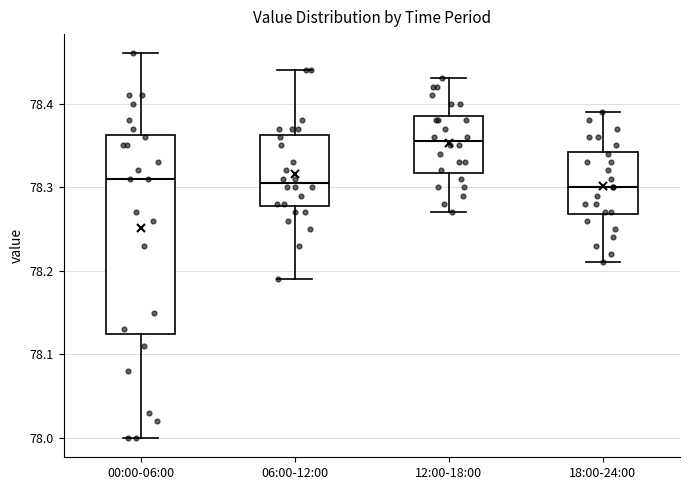

Reading left to right, transcribe this box plot: for each box, give where its median line is, the range the box spans, and where its two whiskers end, as read against the y-axis. The values are not printed on the chart, so give them approximately, as read against the axis.

00:00-06:00: median 78.31, box 78.13 to 78.36, whiskers 78.00 to 78.46
06:00-12:00: median 78.31, box 78.28 to 78.36, whiskers 78.19 to 78.44
12:00-18:00: median 78.36, box 78.32 to 78.39, whiskers 78.27 to 78.43
18:00-24:00: median 78.30, box 78.27 to 78.34, whiskers 78.21 to 78.39